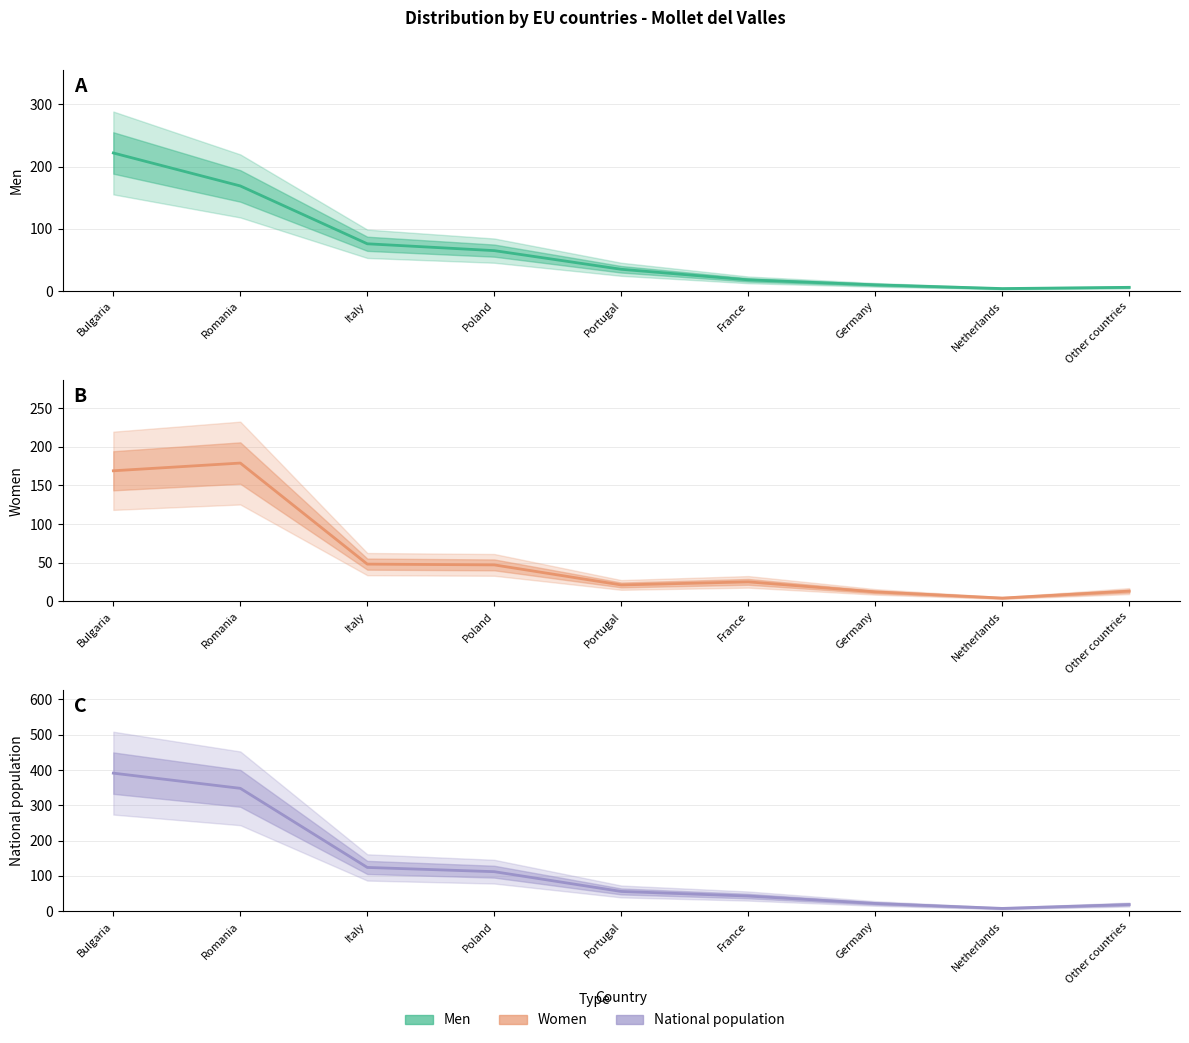

Is the value of National population (Forecast) at Poland greater than the value of Women (Estimate based on partial data) at France?

Yes